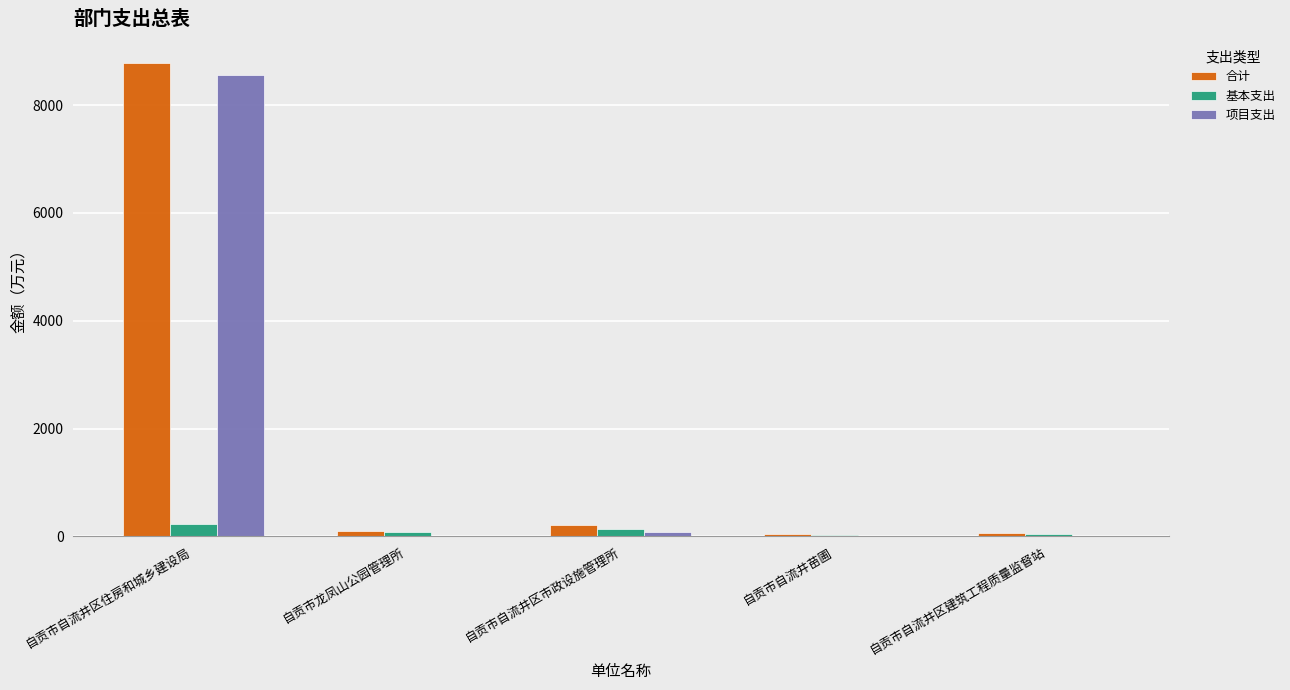

What is the sum of all 基本支出 values?

536.6